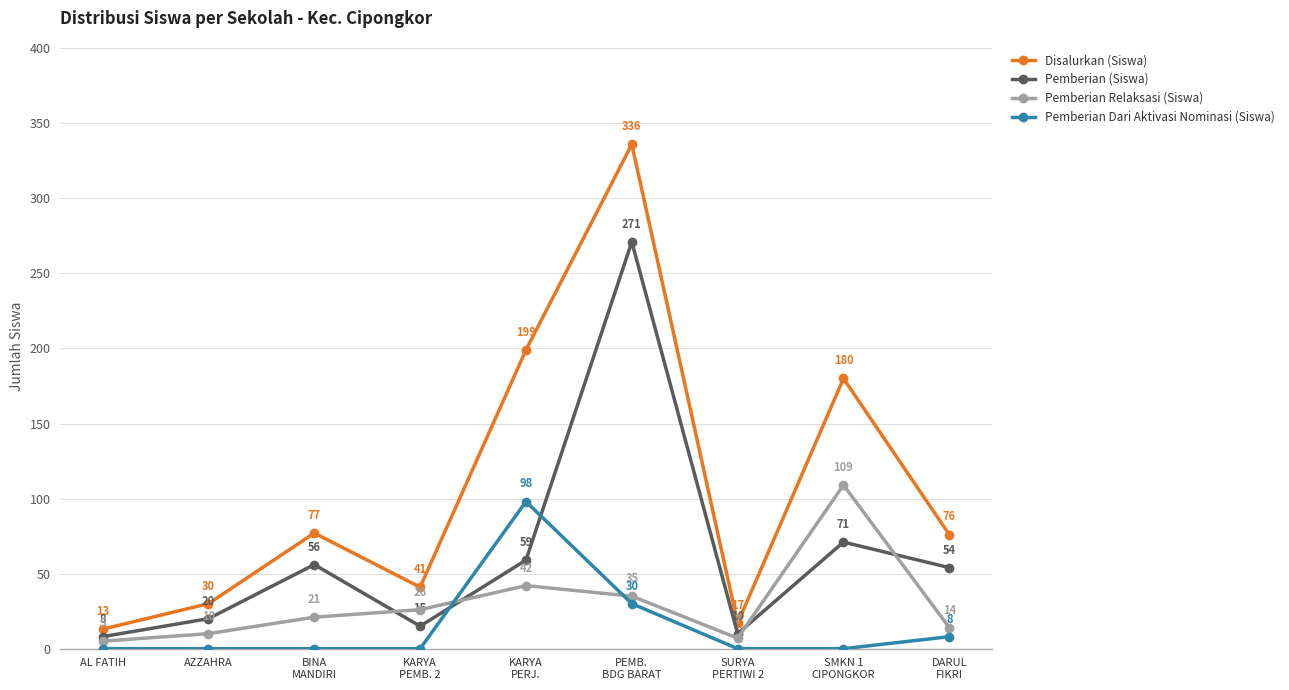

How many categories are shown in the chart?

9